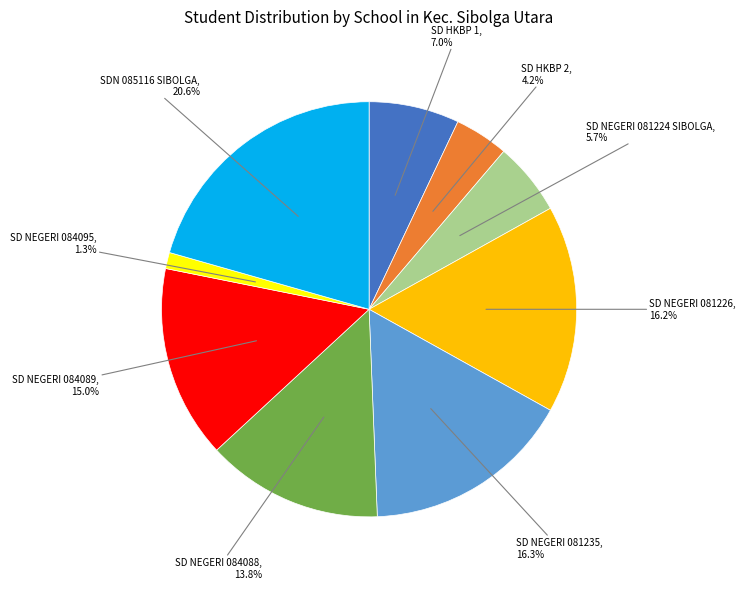

How many segments does this pie chart have?

9